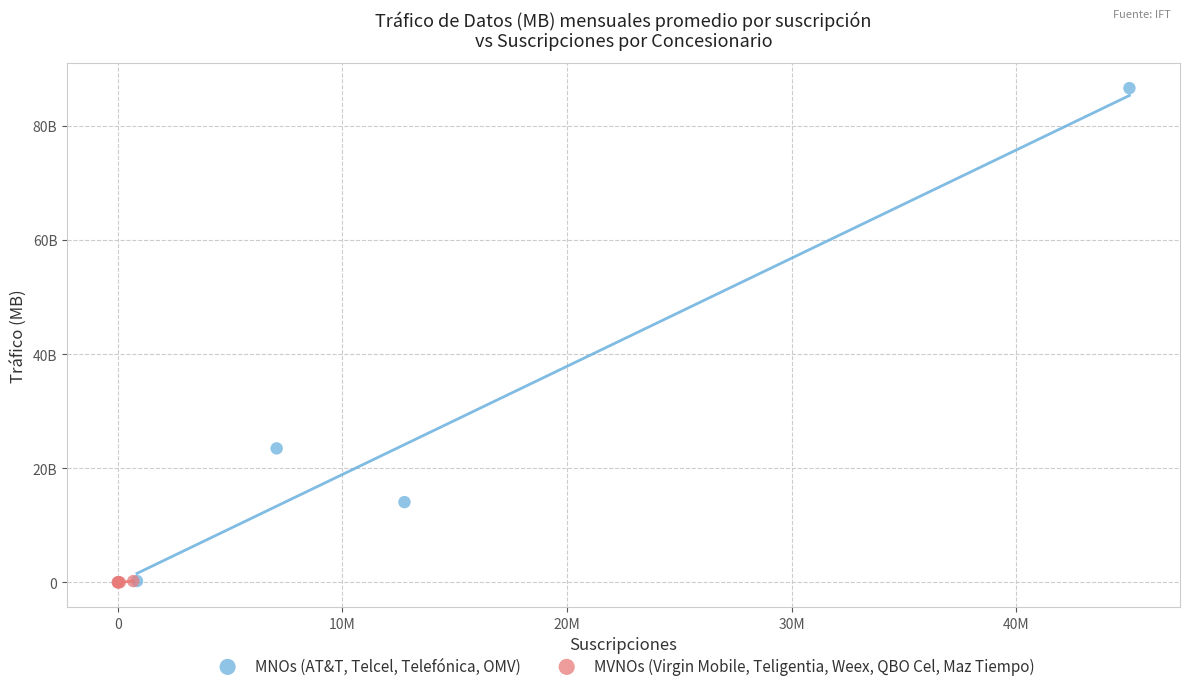

What are all the series names shown in the legend?

MNOs (AT&T, Telcel, Telefónica, OMV), MVNOs (Virgin Mobile, Teligentia, Weex, QBO Cel, Maz Tiempo)